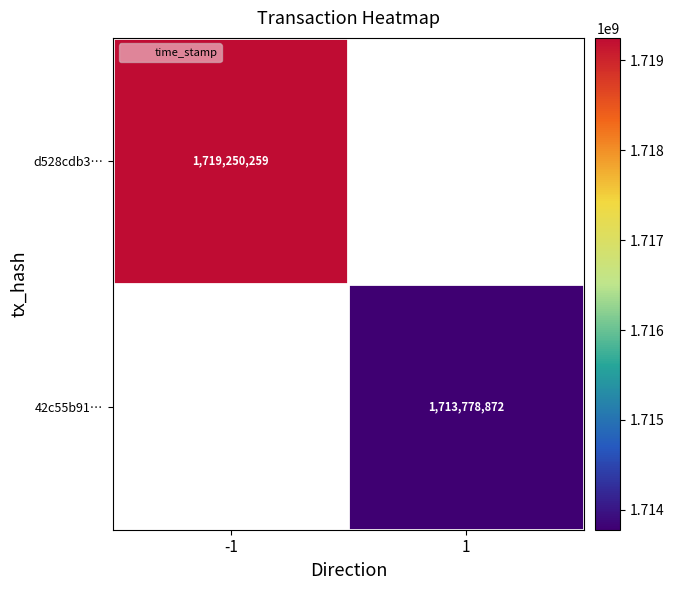

List the series in order of their overall mean, lowest first.

d528cdb3…, 42c55b91…